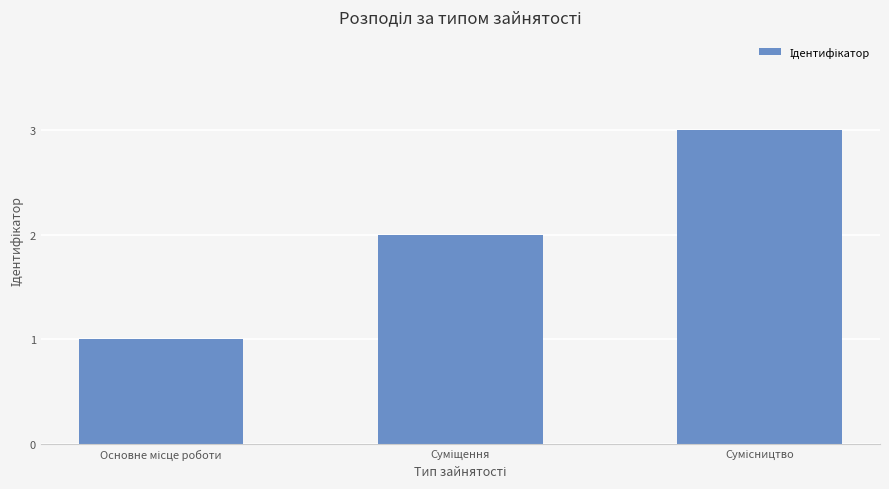

What is the greatest value displayed?

3